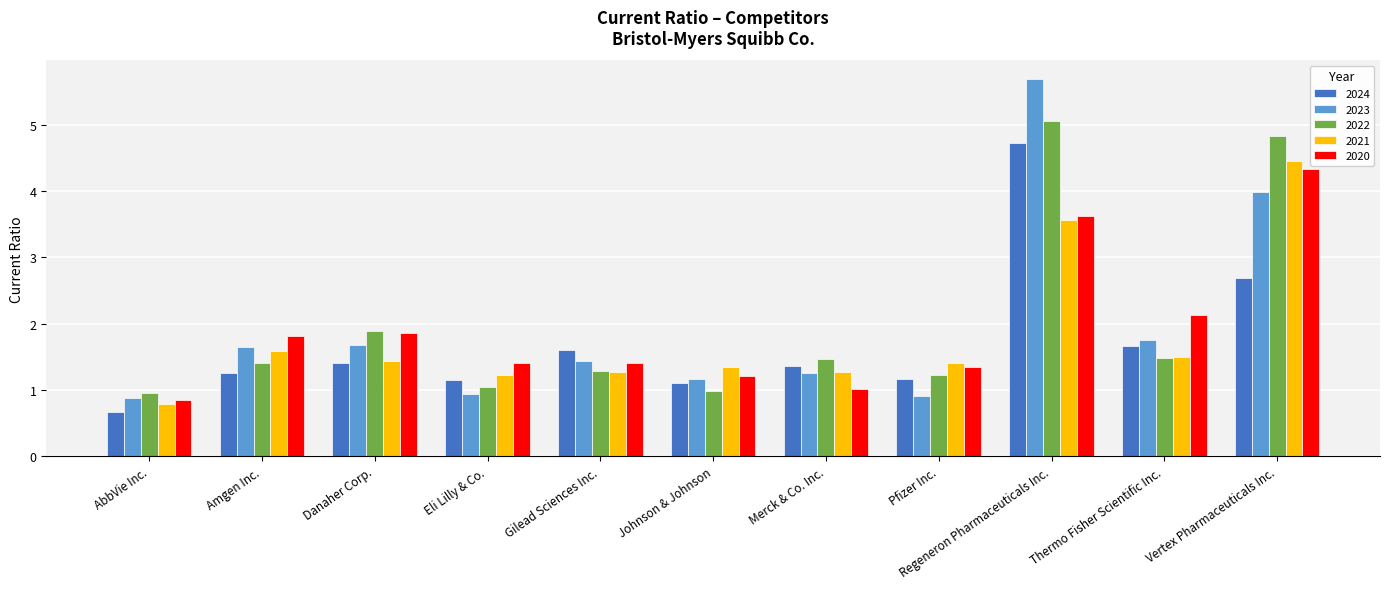

How many data points in 2021 are less than 1?

1